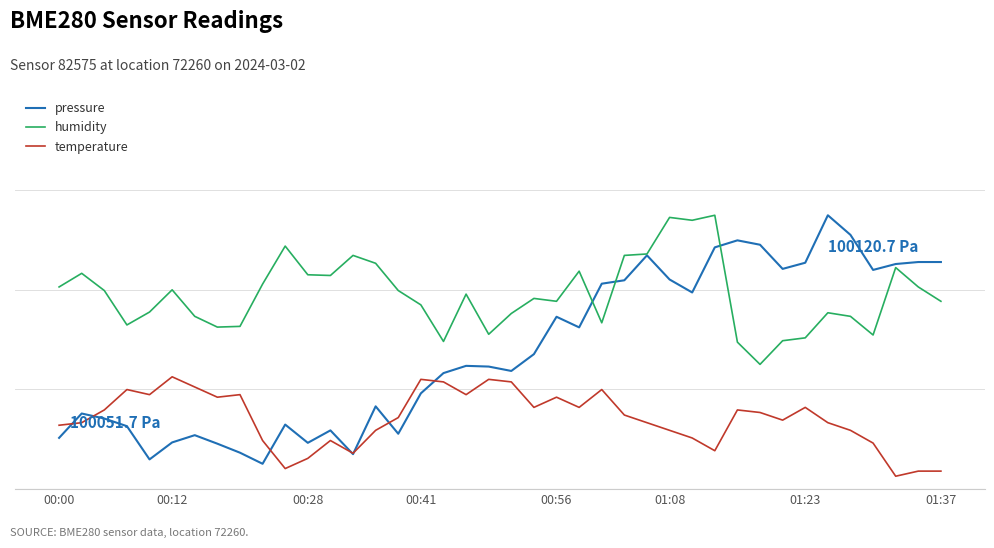

Is this an area chart (filled region under the line)?

No